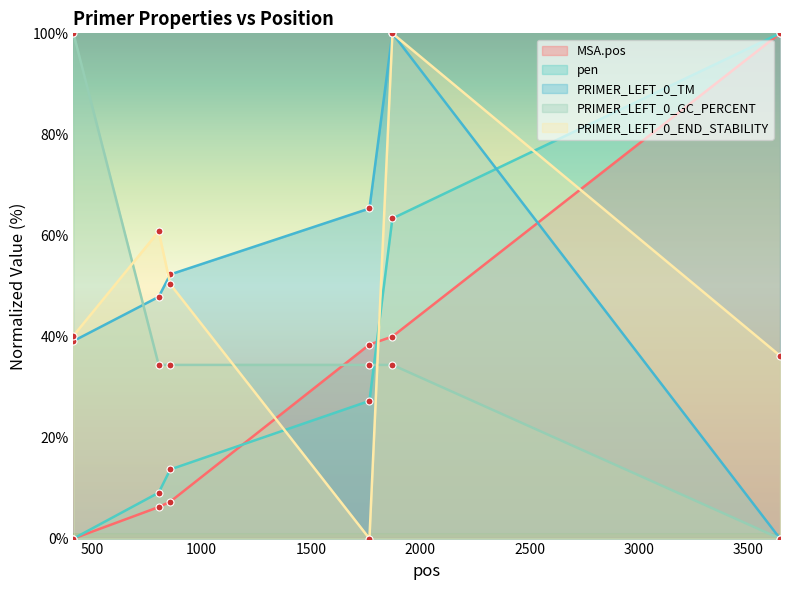

Which series changed the most between 1873 and 3646?

PRIMER_LEFT_0_TM